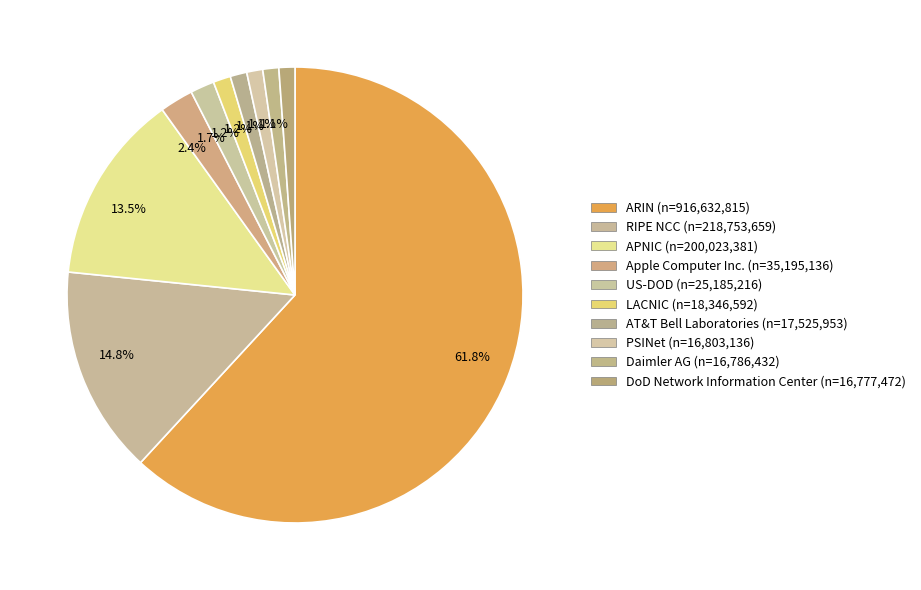

Rank the categories by value from highest to lowest.

ARIN, RIPE NCC, APNIC, Apple Computer Inc., US-DOD, LACNIC, AT&T Bell Laboratories, PSINet, Daimler AG, DoD Network Information Center